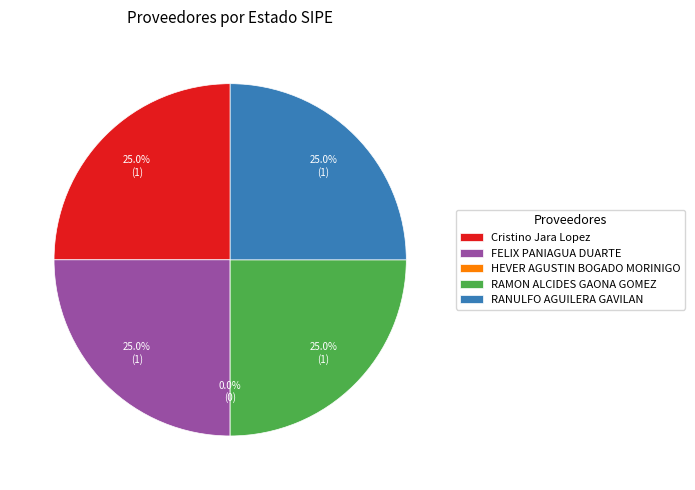

Rank the categories by value from lowest to highest.

HEVER AGUSTIN BOGADO MORINIGO, Cristino Jara Lopez, FELIX PANIAGUA DUARTE, RAMON ALCIDES GAONA GOMEZ, RANULFO AGUILERA GAVILAN